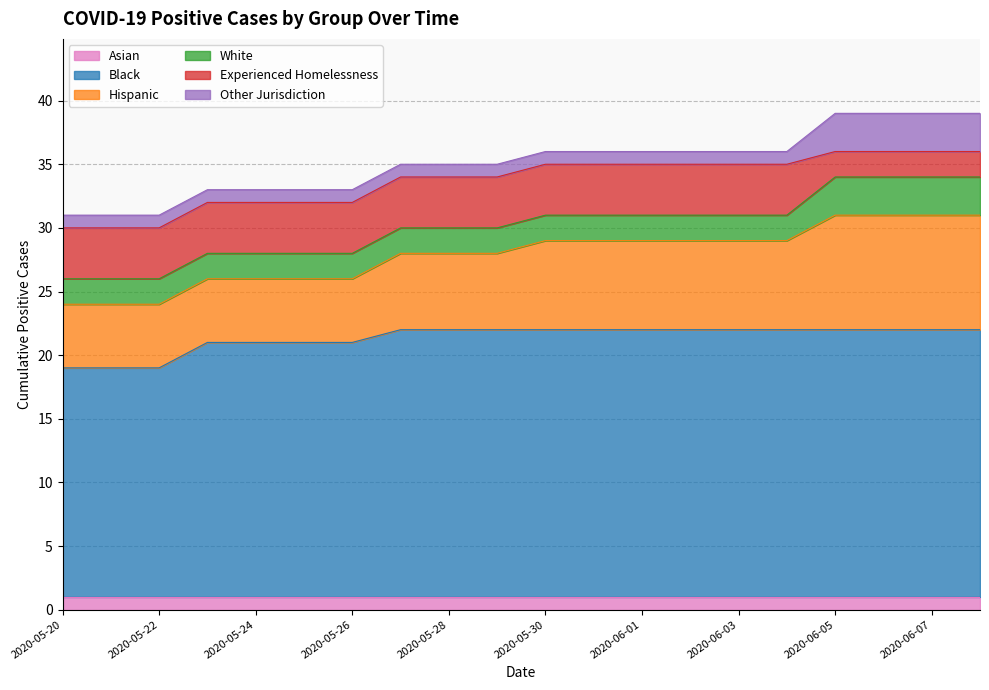

Which has a higher value, 2020-05-29 or 2020-06-06?

2020-05-29